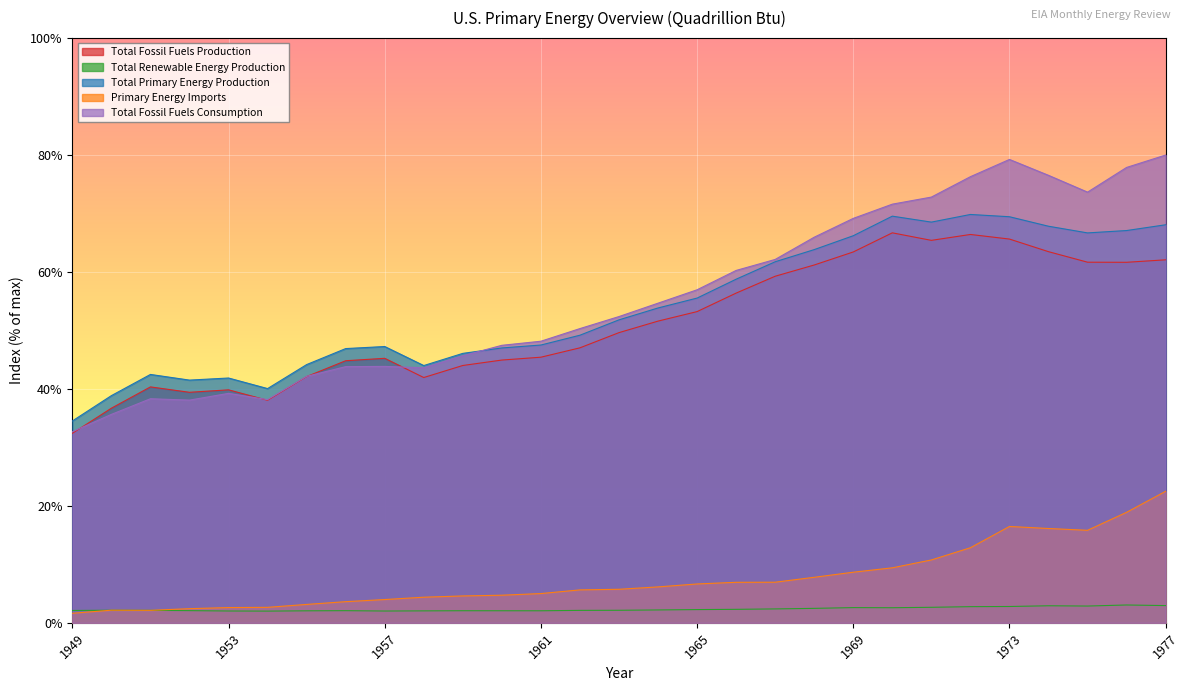

Which series has the largest range (max minus min)?

Total Fossil Fuels Consumption